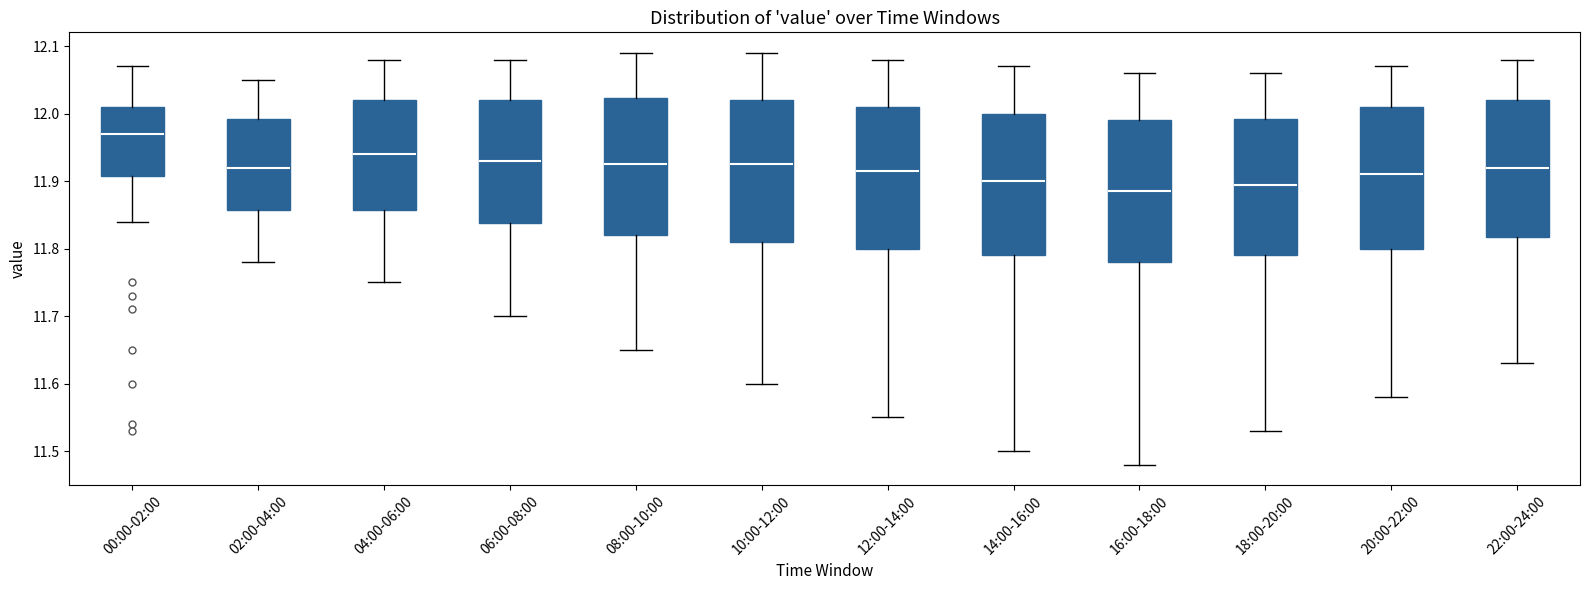

Reading left to right, transcribe this box plot: for each box, give where its median line is, the range the box spans, and where its two whiskers end, as read against the y-axis. The values are not printed on the chart, so give them approximately, as read against the axis.

00:00-02:00: median 11.97, box 11.91 to 12.01, whiskers 11.84 to 12.07
02:00-04:00: median 11.92, box 11.86 to 11.99, whiskers 11.78 to 12.05
04:00-06:00: median 11.94, box 11.86 to 12.02, whiskers 11.75 to 12.08
06:00-08:00: median 11.93, box 11.84 to 12.02, whiskers 11.70 to 12.08
08:00-10:00: median 11.93, box 11.82 to 12.02, whiskers 11.65 to 12.09
10:00-12:00: median 11.93, box 11.81 to 12.02, whiskers 11.60 to 12.09
12:00-14:00: median 11.92, box 11.80 to 12.01, whiskers 11.55 to 12.08
14:00-16:00: median 11.90, box 11.79 to 12.00, whiskers 11.50 to 12.07
16:00-18:00: median 11.89, box 11.78 to 11.99, whiskers 11.48 to 12.06
18:00-20:00: median 11.90, box 11.79 to 11.99, whiskers 11.53 to 12.06
20:00-22:00: median 11.91, box 11.80 to 12.01, whiskers 11.58 to 12.07
22:00-24:00: median 11.92, box 11.82 to 12.02, whiskers 11.63 to 12.08